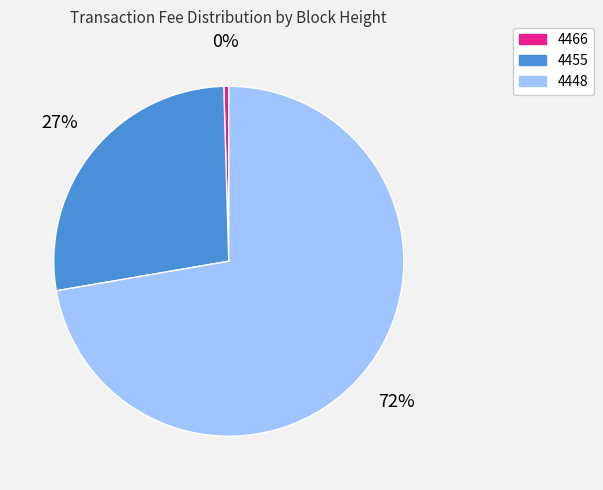

True or false: 4448 accounts for 72% of the total.

True